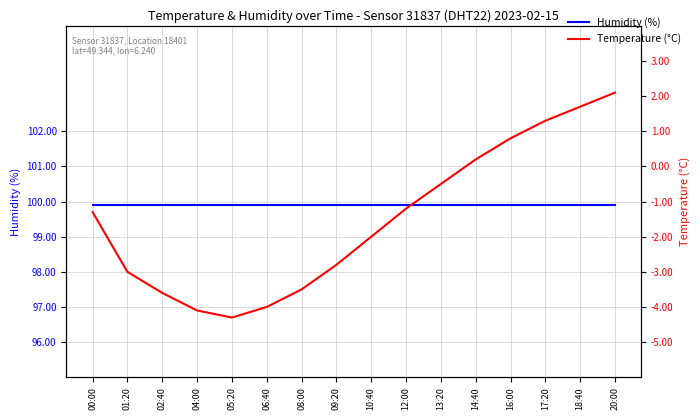

Does the chart display data point markers on the line(s)?

No